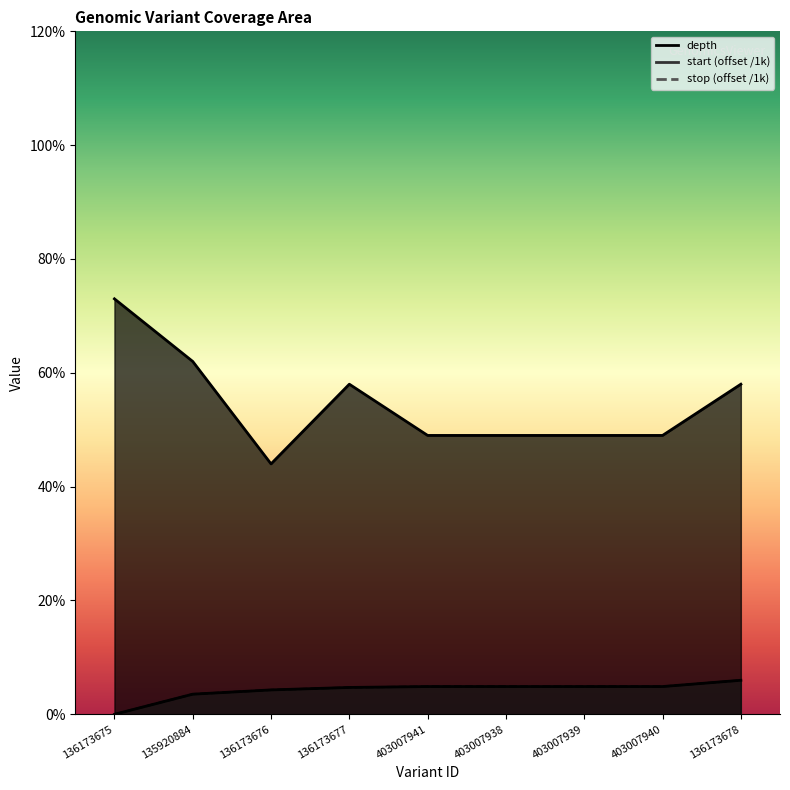

At which label is depth closest to 58?

136173677